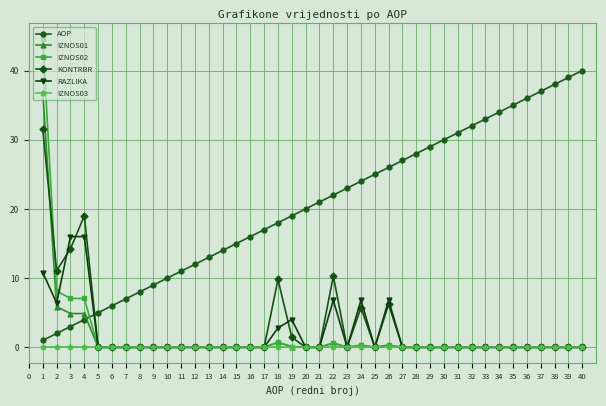

True or false: IZNOS03 has a value of 0.0 at 6.

True